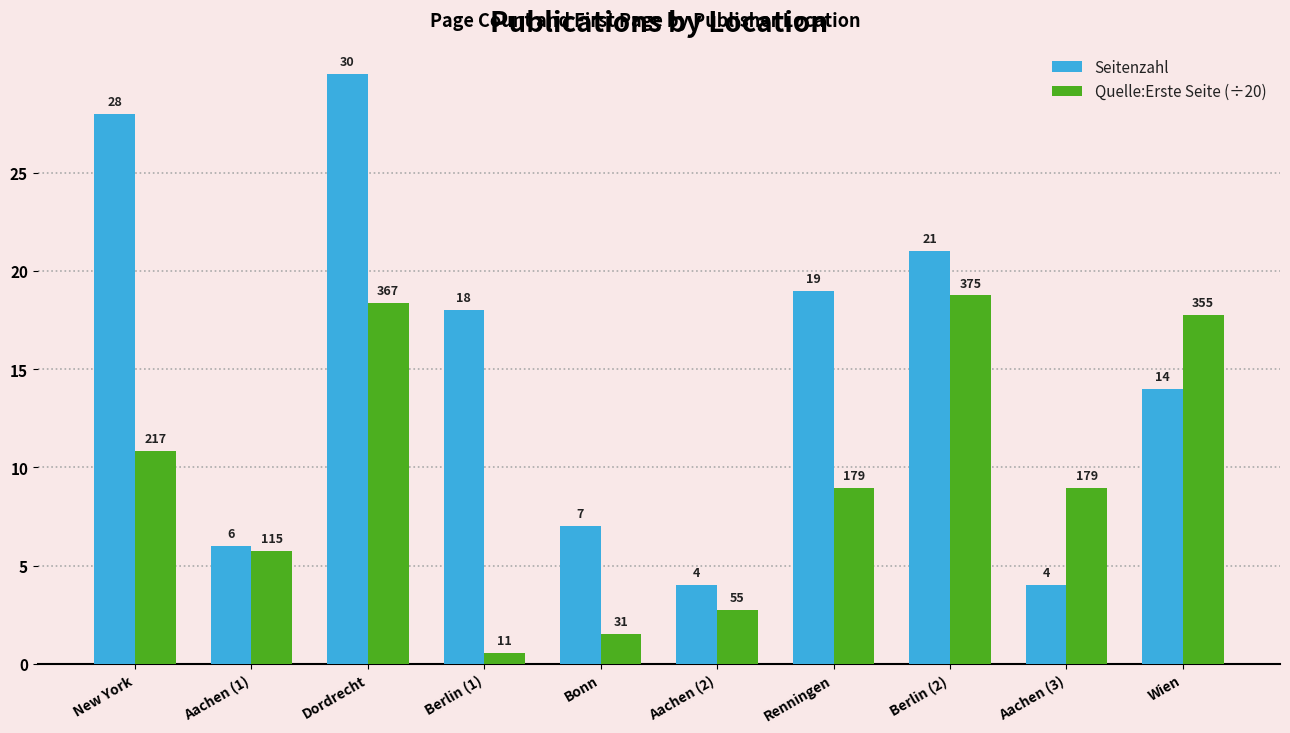

At which label is Seitenzahl closest to 17?

Berlin (1)